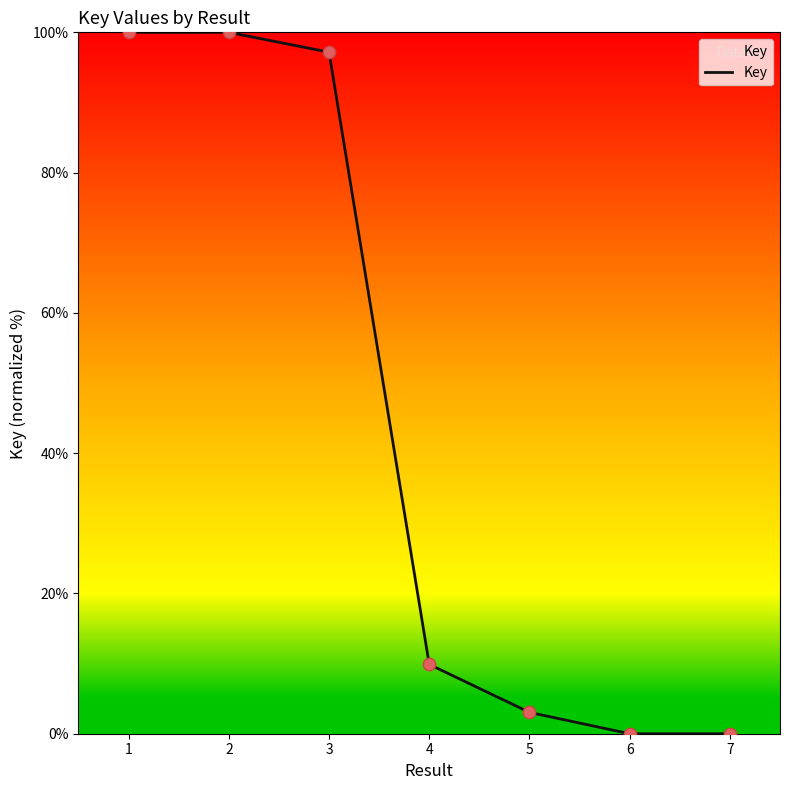

Which has a higher value, 2 or 7?

2